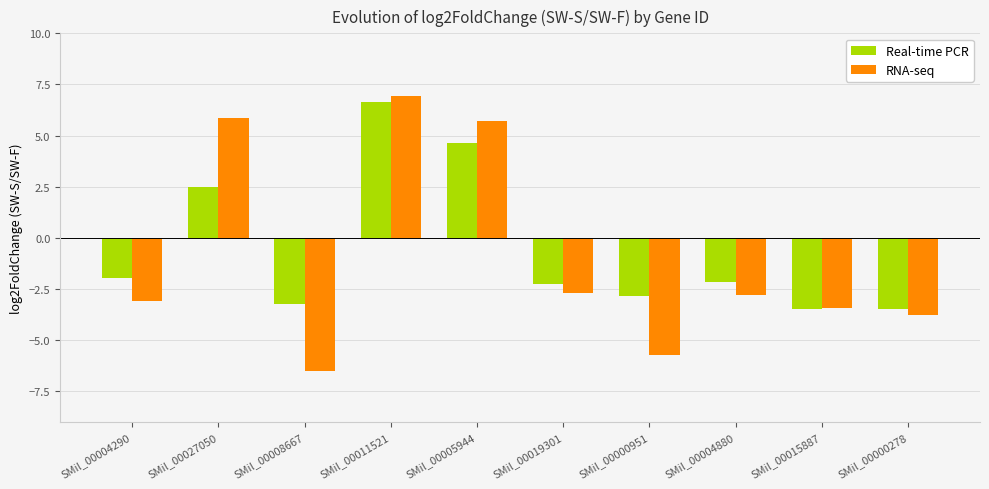

The Real-time PCR series shows -3.2 at SMil_00008667. True or false?

True